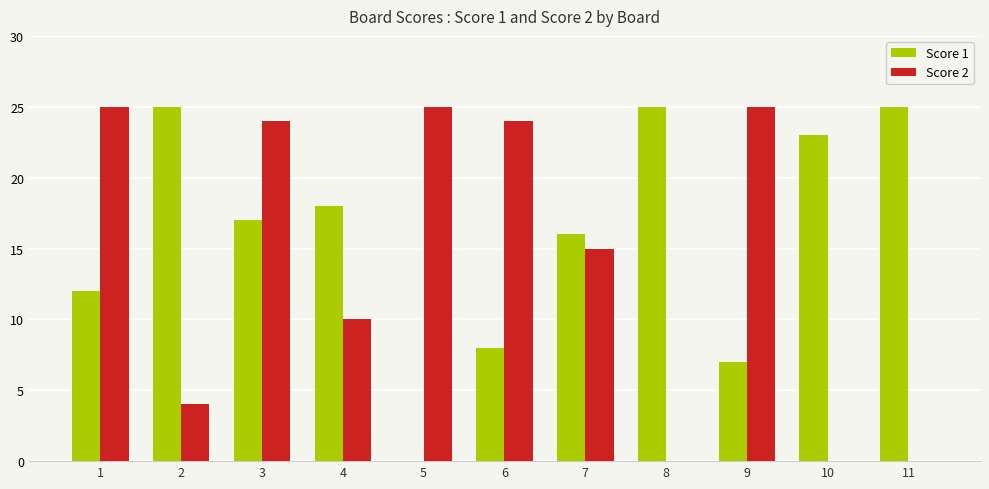

How many groups of bars are there?

11